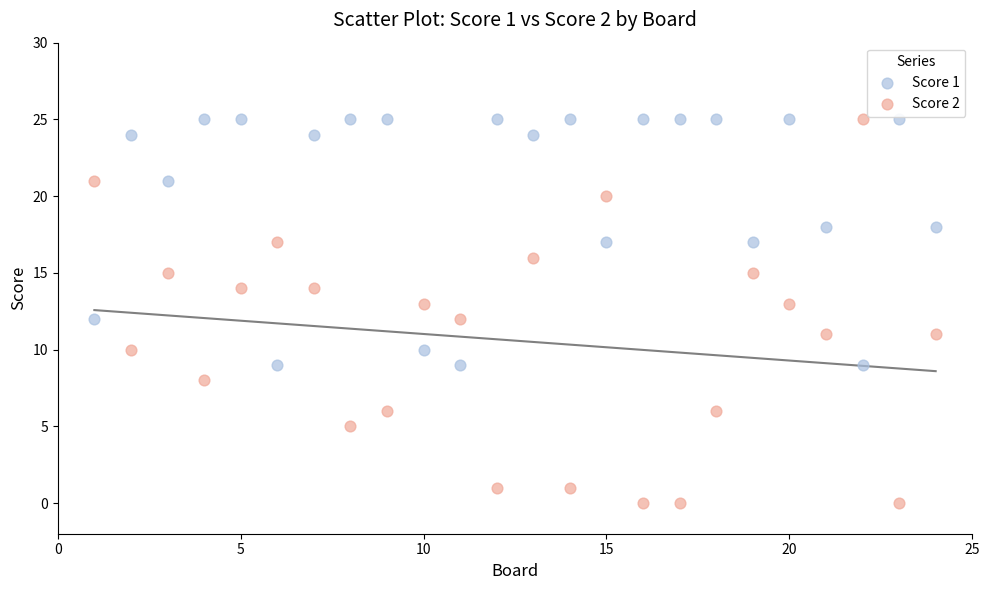

What is the X range (max minus min) for the scatter plot?

23